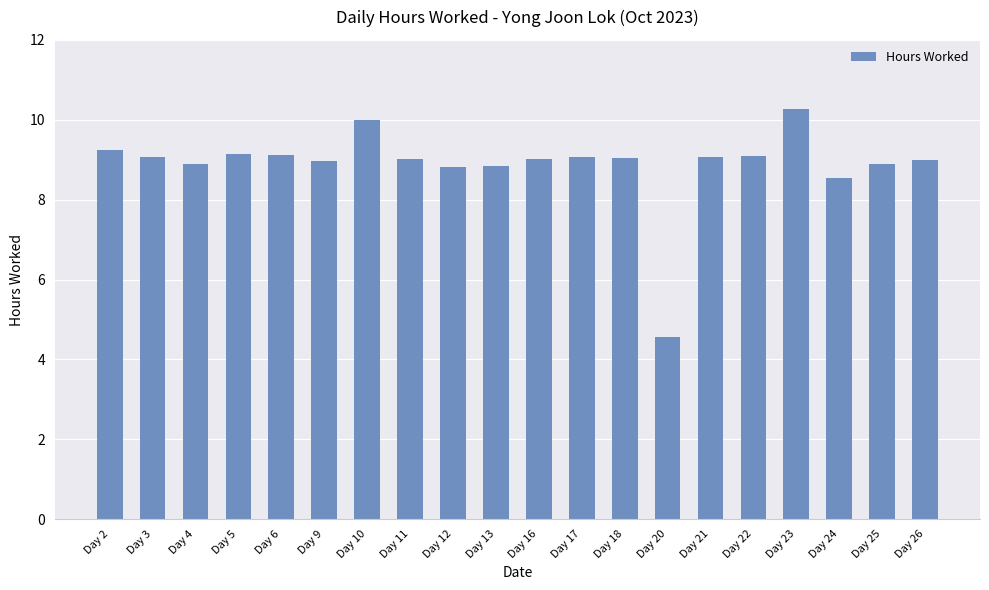

What is the value of the 13th bar from the left?

9.0